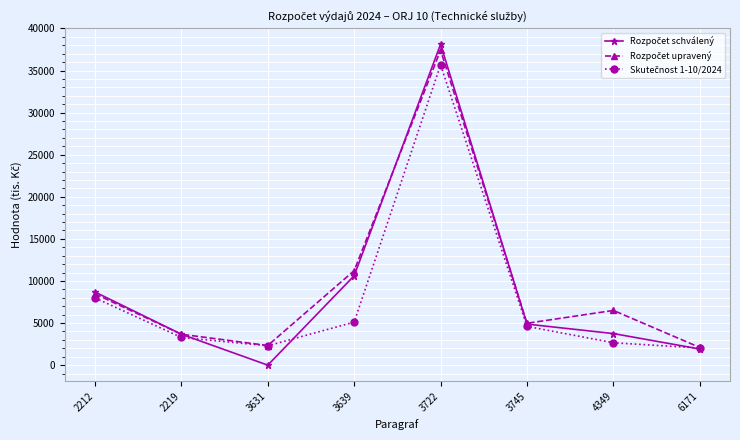

At which category is the sum across all series the highest?

3722